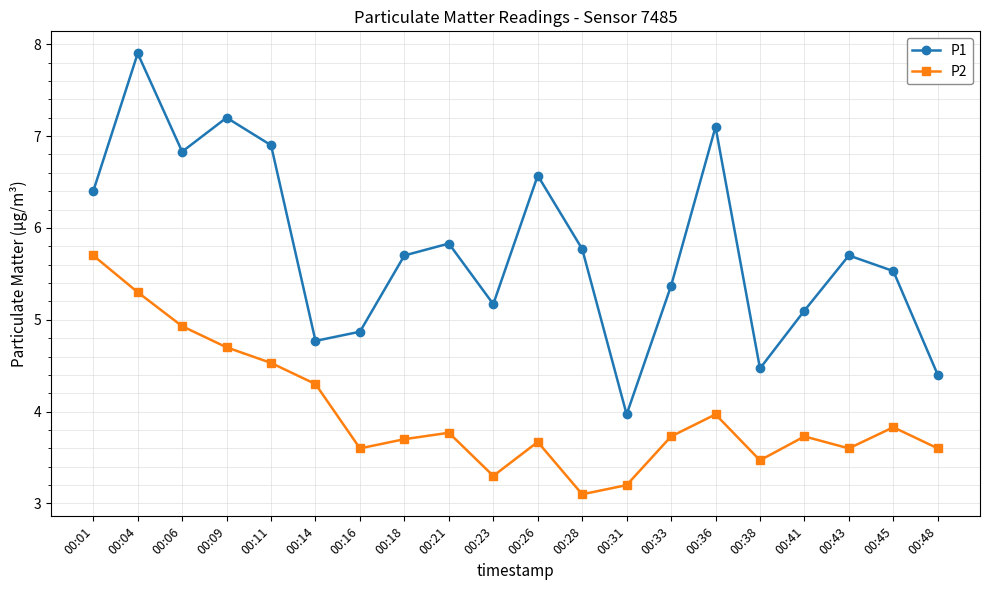

The P1 series shows 4.0 at 00:31. True or false?

True